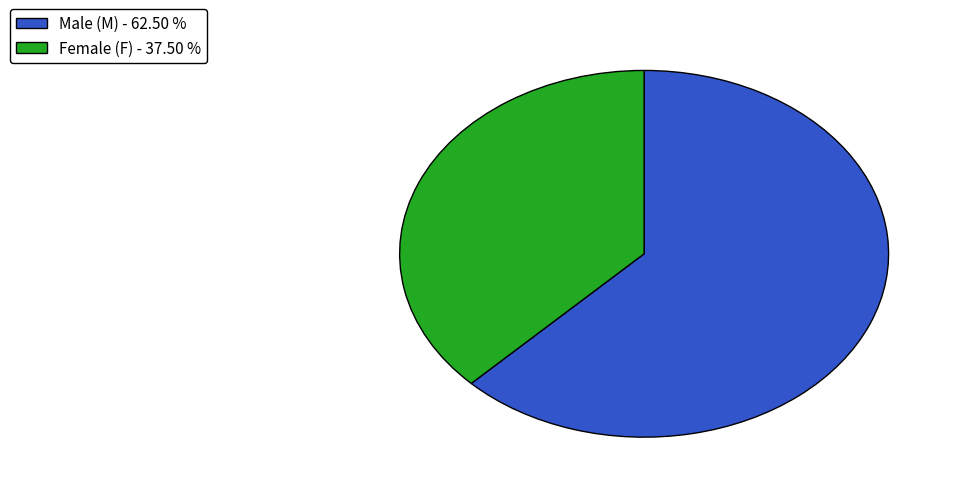

How many slices are in this pie chart?

2